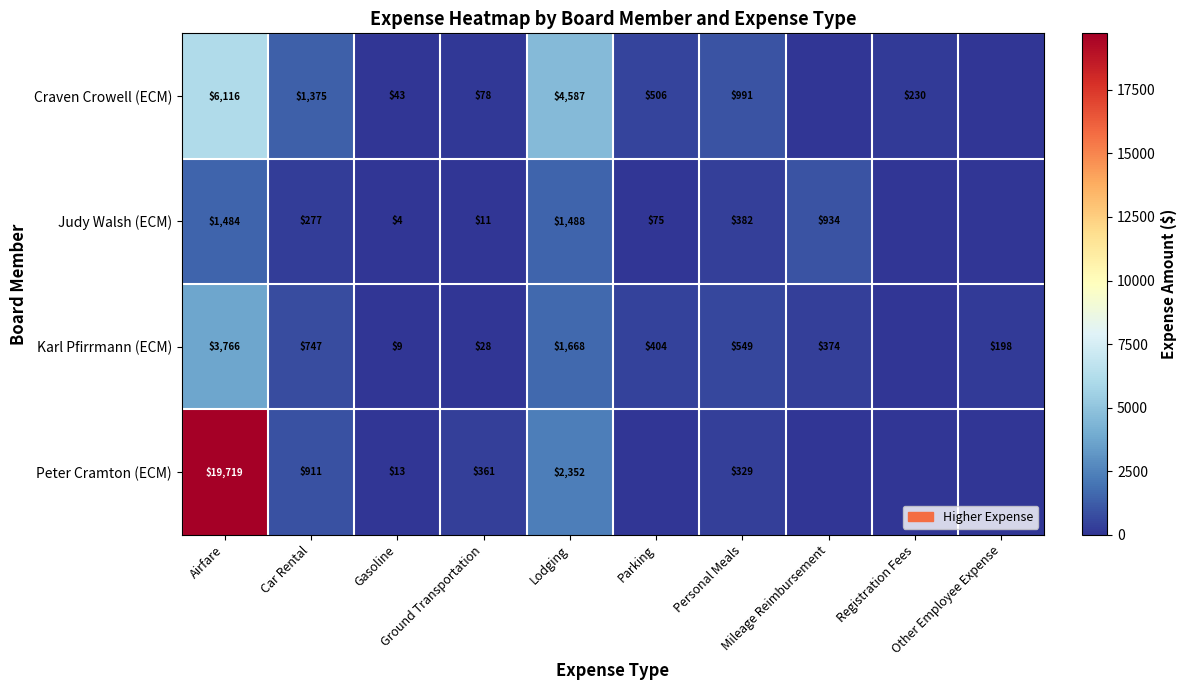

At which label does Peter Cramton (ECM) first exceed 329?

Airfare